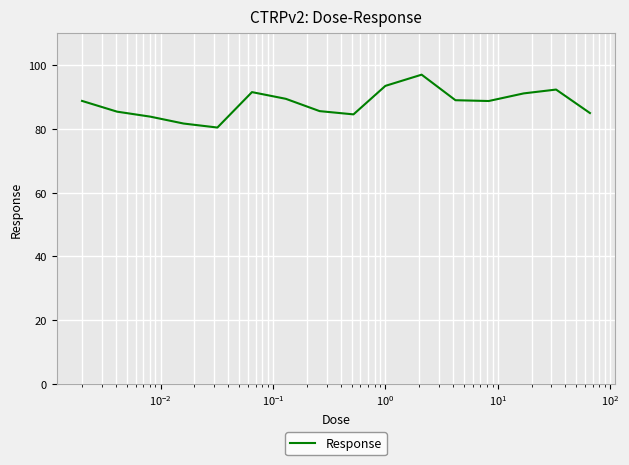

How many values are below 88?

7